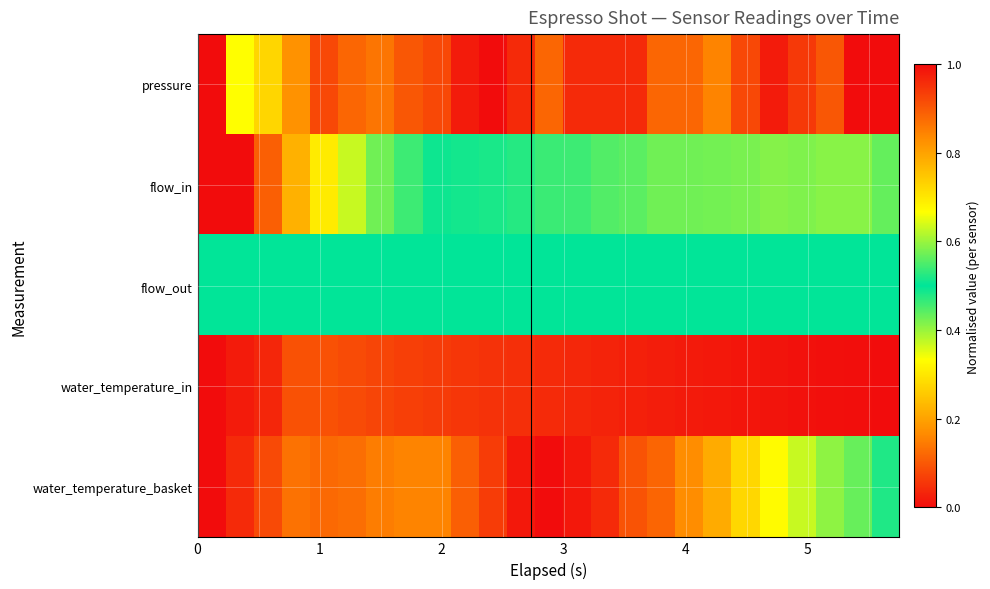

Reading left to right, list all the values displayed in this chart.

pressure: 0.0	0.7	0.7	0.8	0.9	0.9	0.9	0.9	0.9	1.0	1.0	1.0	0.9	1.0	1.0	1.0	0.9	0.9	0.8	0.9	1.0	0.9	0.9	1.0	1.0
flow_in: 0.0	1.0	0.9	0.8	0.7	0.6	0.6	0.5	0.5	0.5	0.5	0.5	0.5	0.5	0.4	0.4	0.4	0.4	0.4	0.4	0.4	0.4	0.4	0.4	0.4
flow_out: 0.5	0.5	0.5	0.5	0.5	0.5	0.5	0.5	0.5	0.5	0.5	0.5	0.5	0.5	0.5	0.5	0.5	0.5	0.5	0.5	0.5	0.5	0.5	0.5	0.5
water_temperature_in: 0.0	1.0	1.0	0.9	0.9	0.9	0.9	0.9	0.9	0.9	1.0	1.0	1.0	1.0	1.0	1.0	1.0	1.0	1.0	1.0	1.0	1.0	1.0	1.0	1.0
water_temperature_basket: 1.0	0.0	0.1	0.1	0.1	0.1	0.1	0.2	0.2	0.1	0.1	0.0	0.0	0.0	0.0	0.1	0.1	0.2	0.2	0.3	0.3	0.4	0.4	0.4	0.5